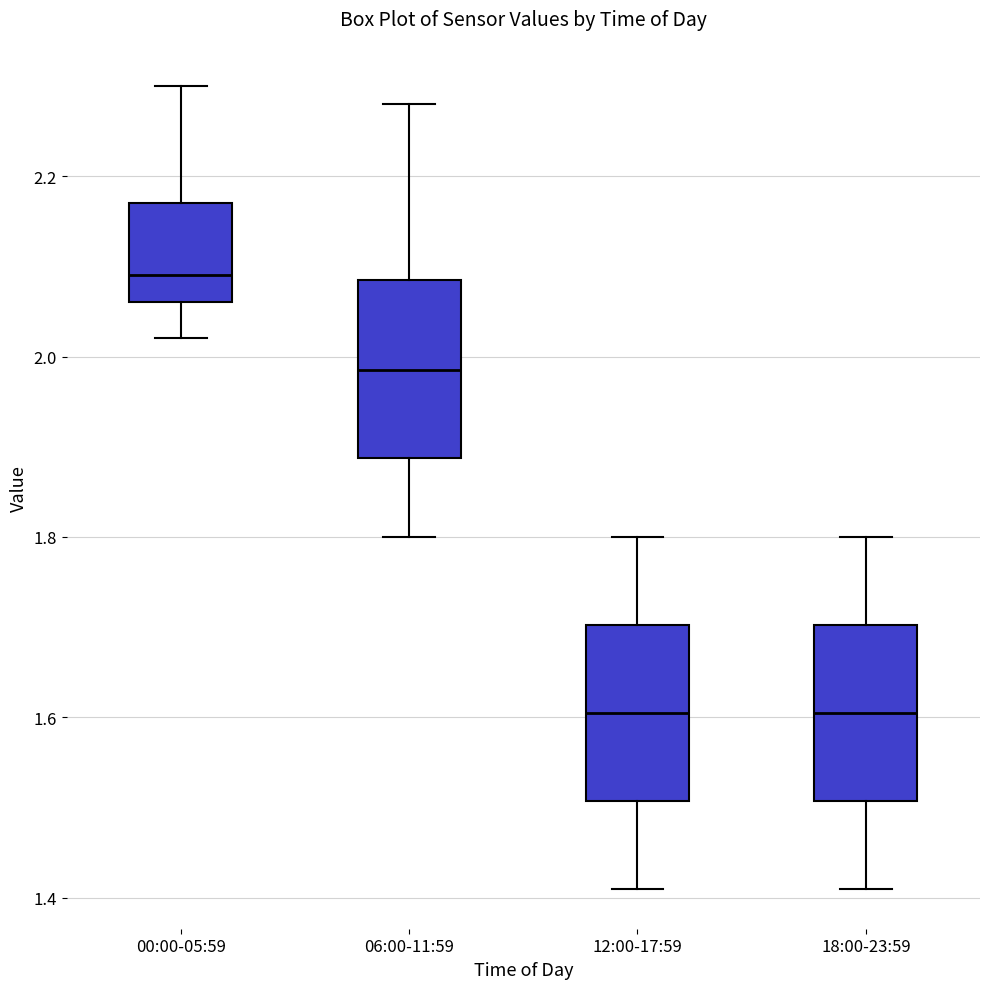

Reading left to right, read every box against the y-axis: the position of its median line, the range the box covers, and the ends of its whiskers. The values are not printed on the chart, so give them approximately, as read against the axis.

00:00-05:59: median 2.10, box 2.06 to 2.18, whiskers 2.02 to 2.30
06:00-11:59: median 1.98, box 1.88 to 2.08, whiskers 1.80 to 2.28
12:00-17:59: median 1.60, box 1.50 to 1.70, whiskers 1.42 to 1.80
18:00-23:59: median 1.60, box 1.50 to 1.70, whiskers 1.42 to 1.80